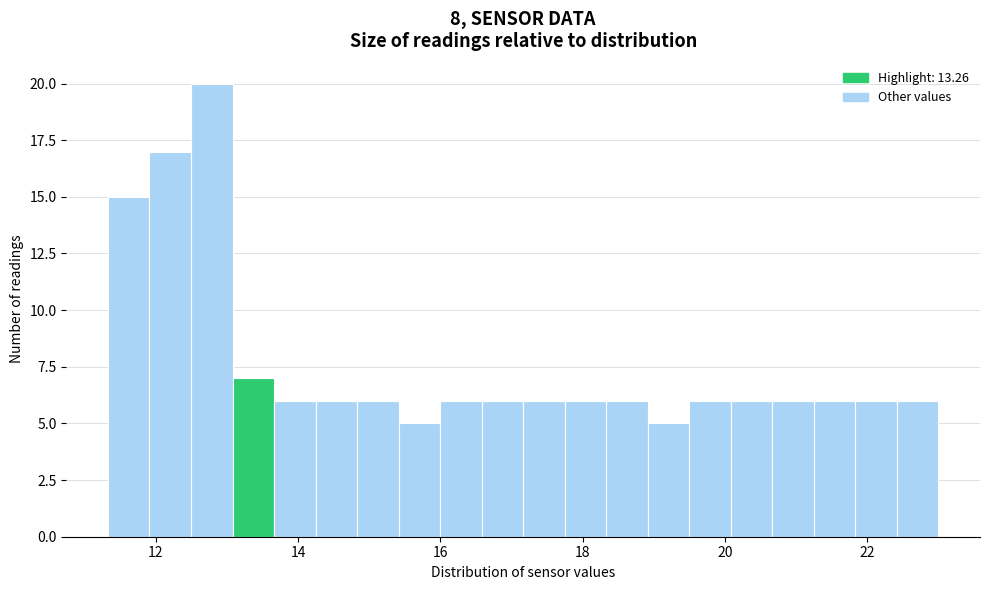

Around what value on the x-axis is the tallest bar? Give the approximate position of its centre, as read against the axis.

12.8